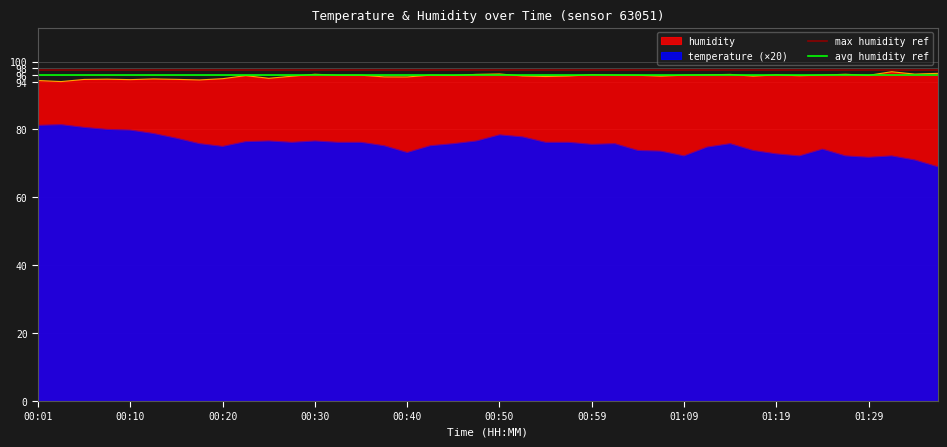

What is the lowest value of the temperature (×20) series?

69.0